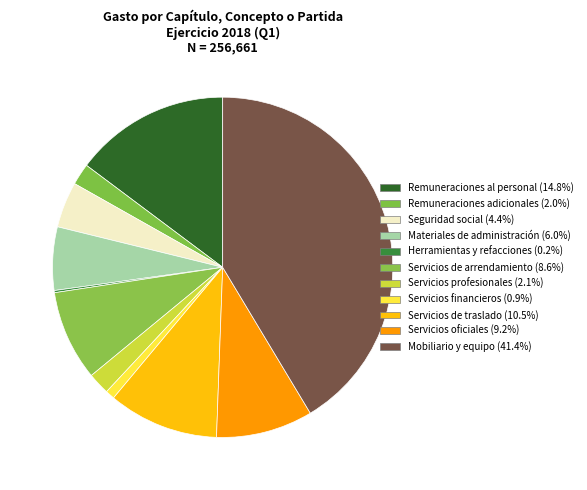

To the nearest percent, what is the difference between the largest and smallest slice percentages?

41%